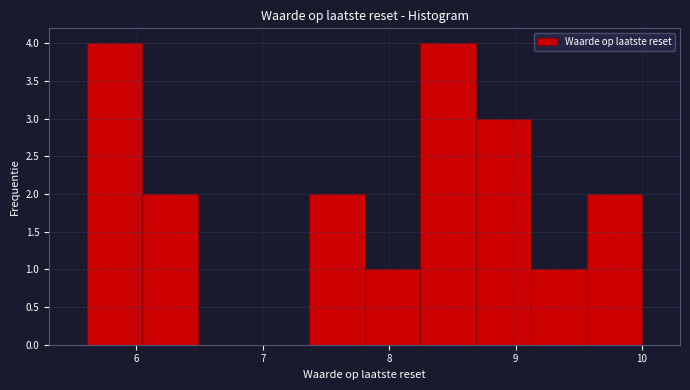

Reading left to right, transcribe this chart: for each bar, give the range it covers on the x-axis and its height. Neither the bar edges nor the heights are printed on the chart, so give them approximately, as read against the axes.

5.6 to 6.0: 4
6.0 to 6.5: 2
6.5 to 6.9: 0
6.9 to 7.4: 0
7.4 to 7.8: 2
7.8 to 8.2: 1
8.2 to 8.7: 4
8.7 to 9.1: 3
9.1 to 9.6: 1
9.6 to 10.0: 2